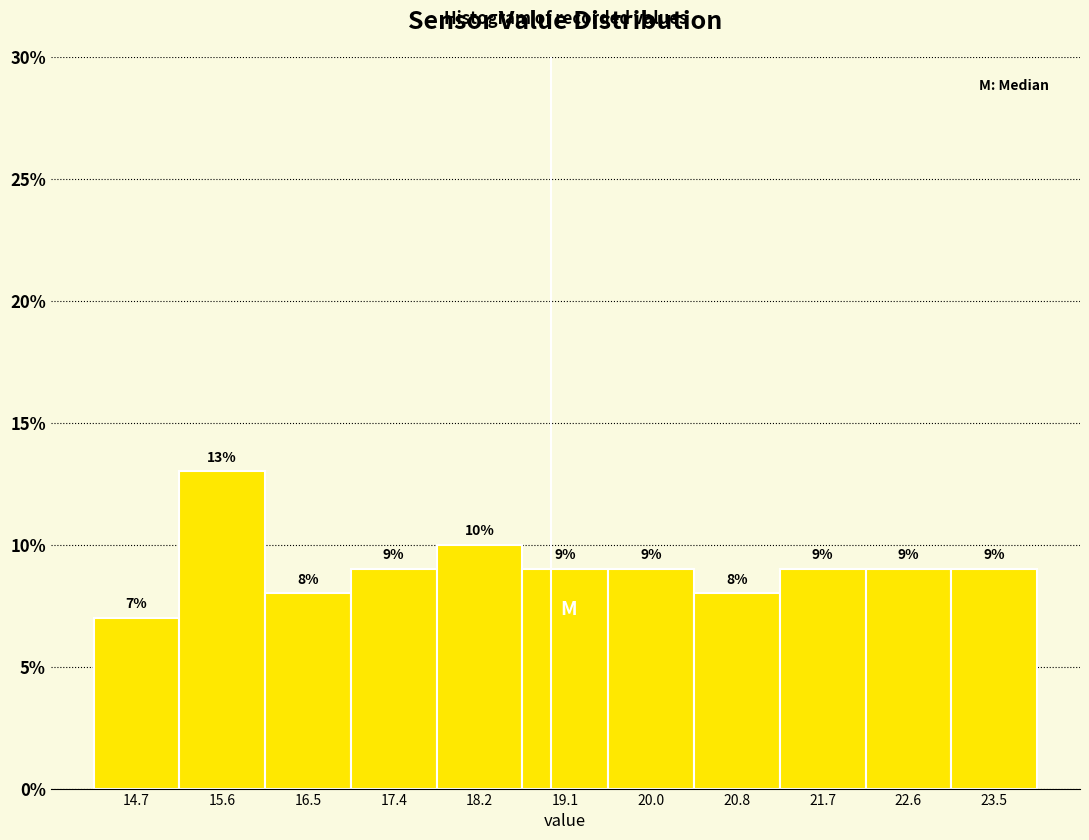

How tall is the bar that spans 16.0 to 16.9 on the x-axis? The bar edges are not printed on the chart, so give them approximately, as read against the axis.

8